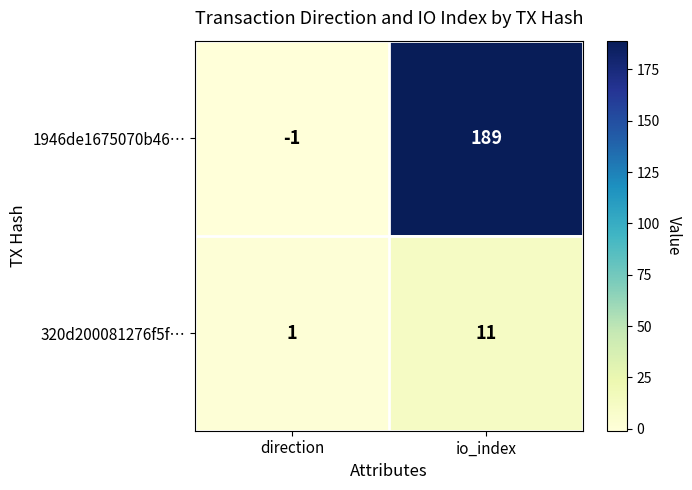

Which category has the lowest value across all series?

direction